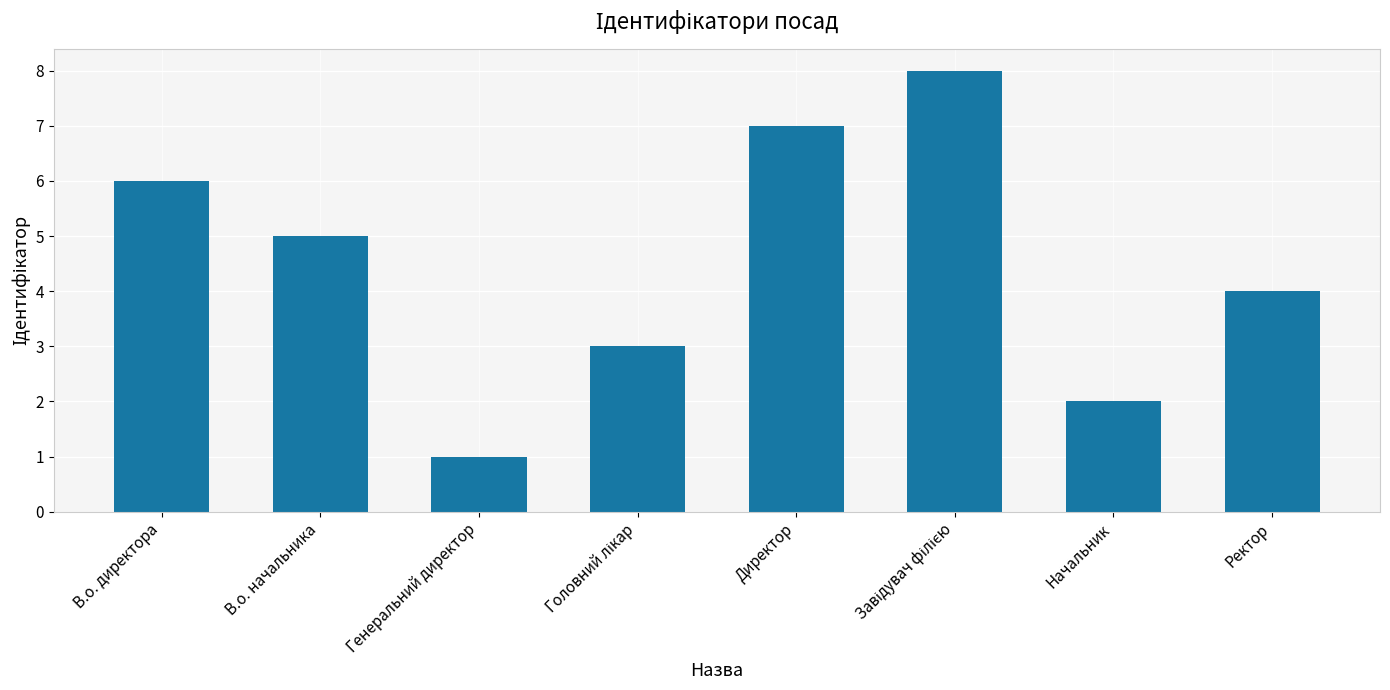

Between Начальник and В.о. начальника, which is larger?

В.о. начальника